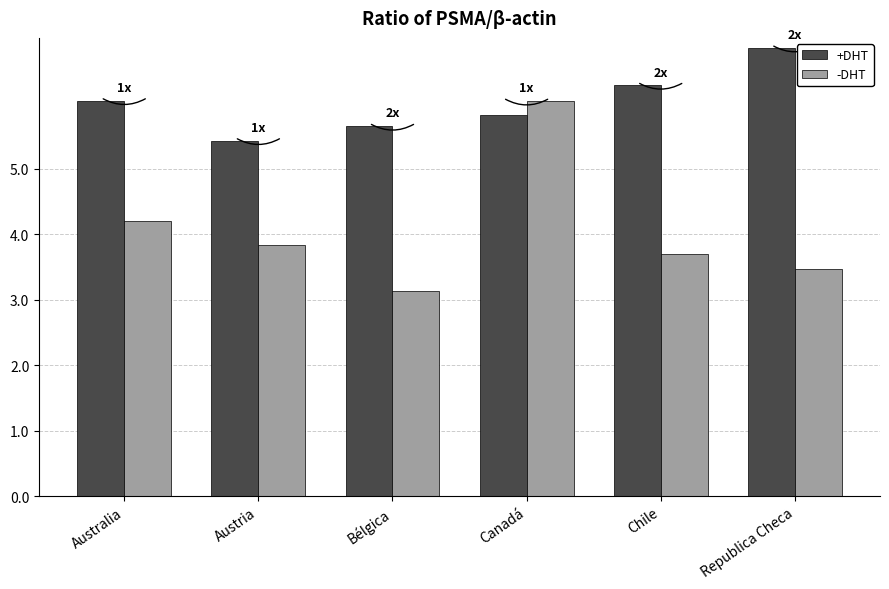

What is the spread (max minus min) of values at Bélgica?

2.5